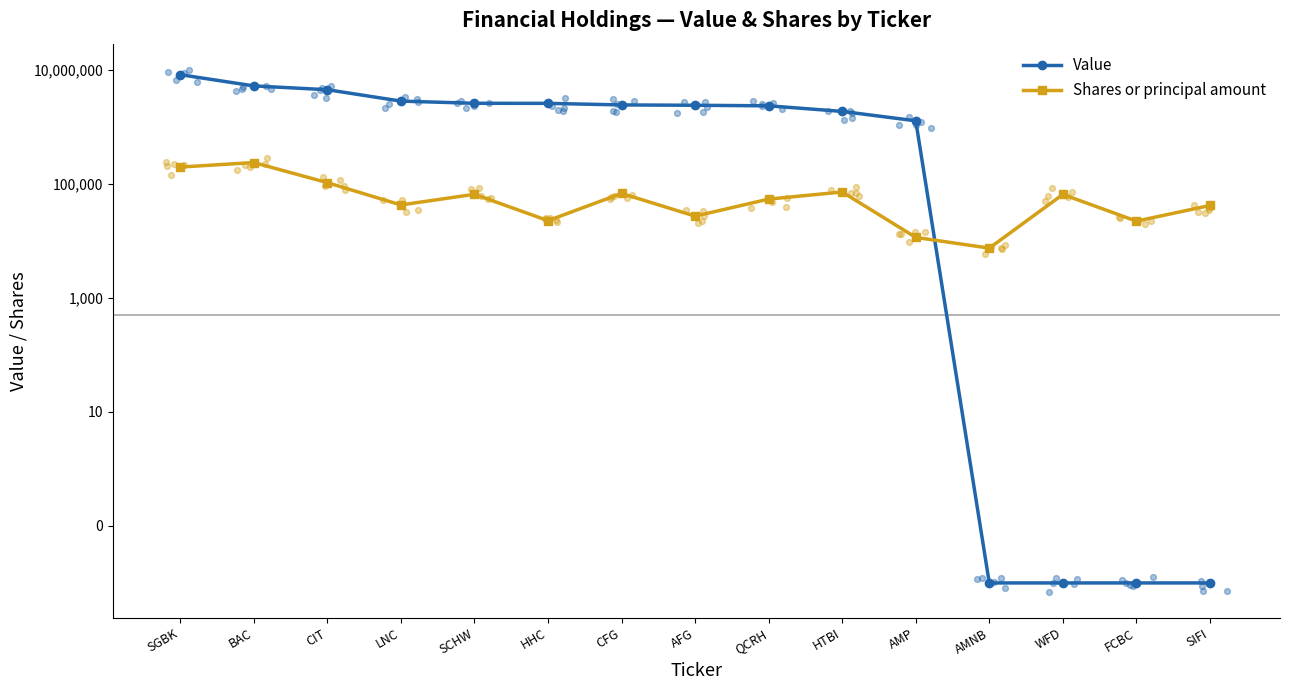

Which series has the largest Y range (max minus min)?

Value